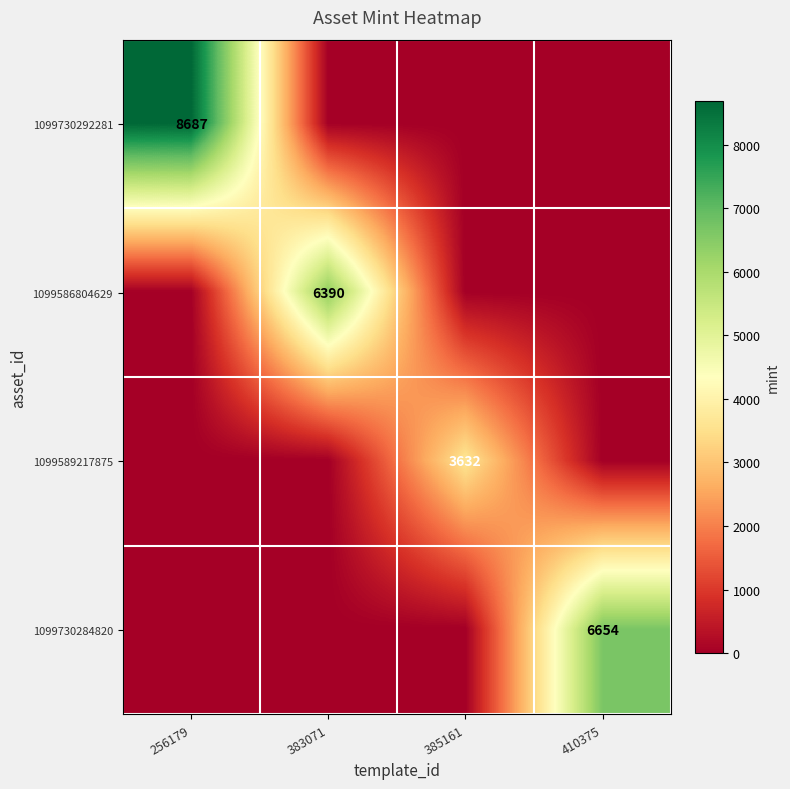

Is it true that 1099589217875 equals 3632 at 385161?

True